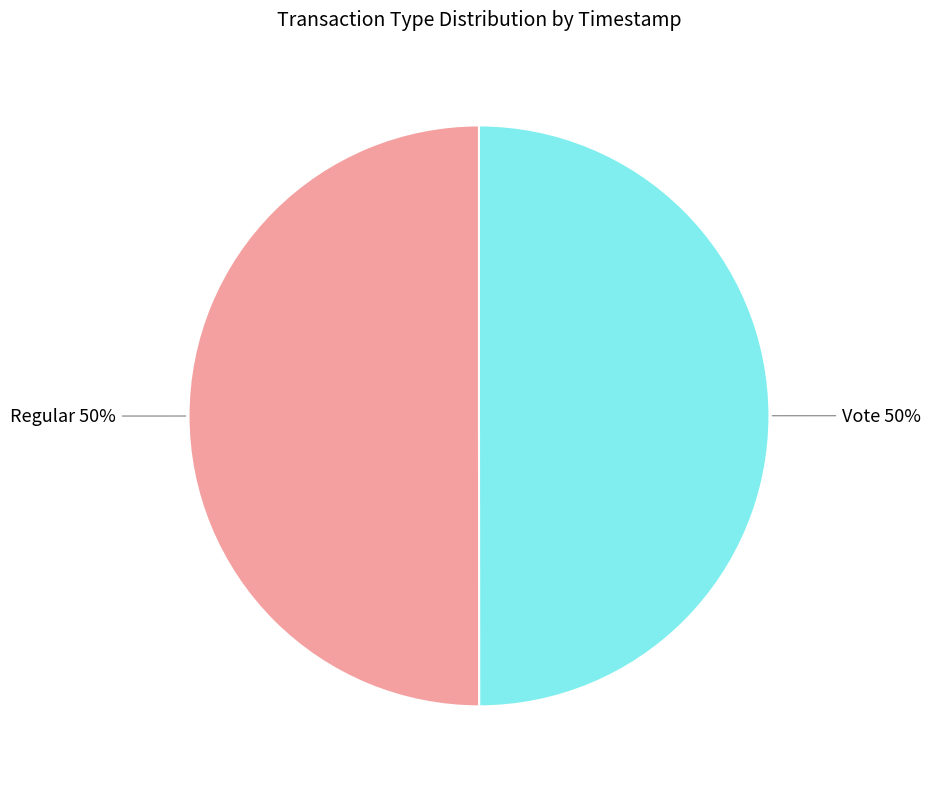

How many slices are in this pie chart?

2